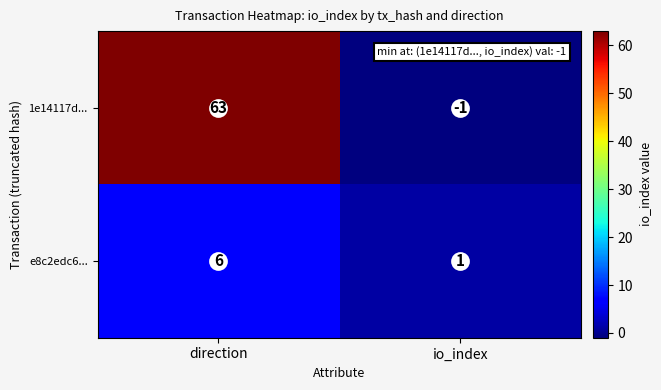

What is the difference between the e8c2edc6... values at direction and io_index?

5